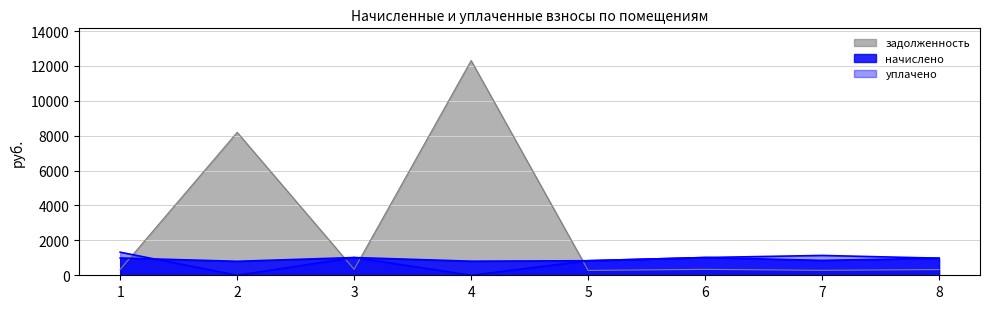

How many distinct data groups are displayed?

3